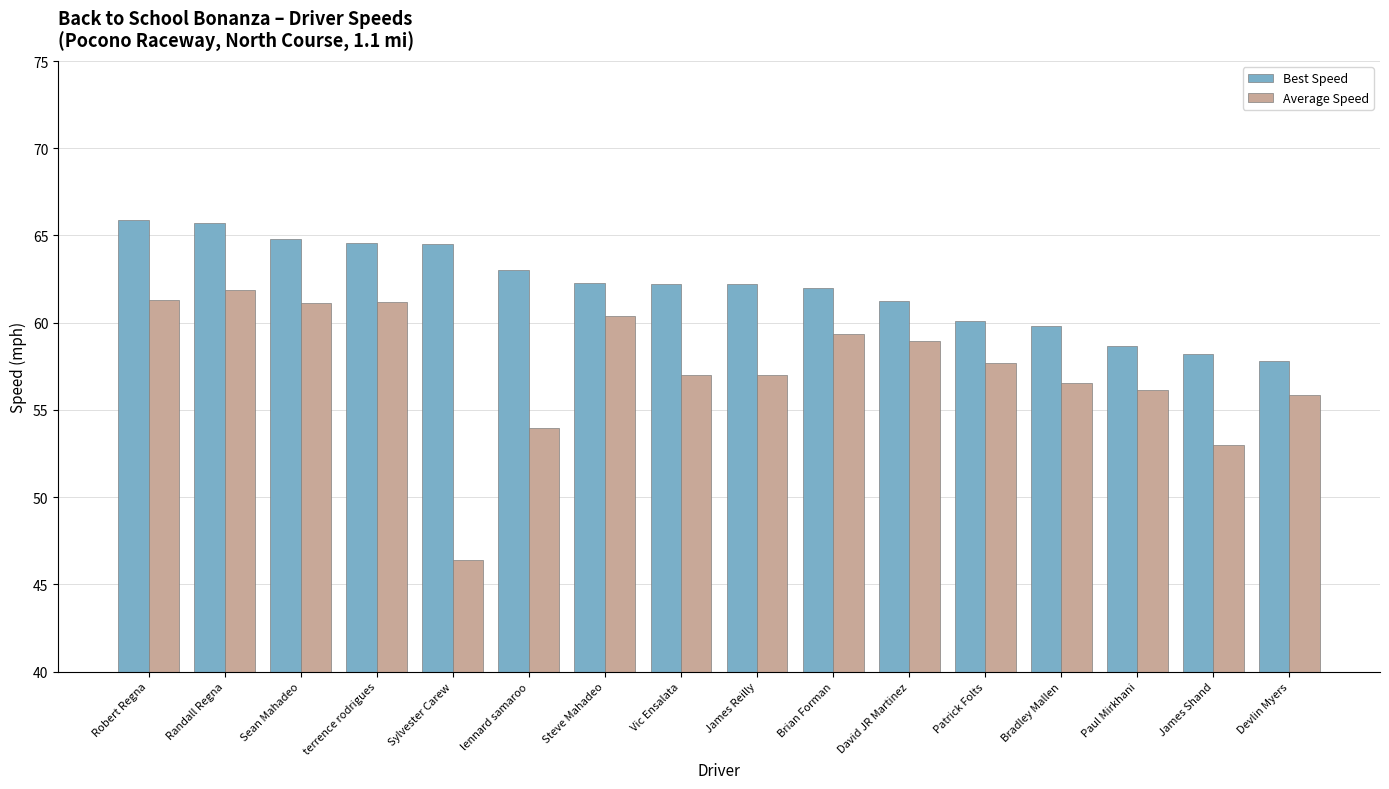

At which label does Average Speed reach its peak?

Randall Regna